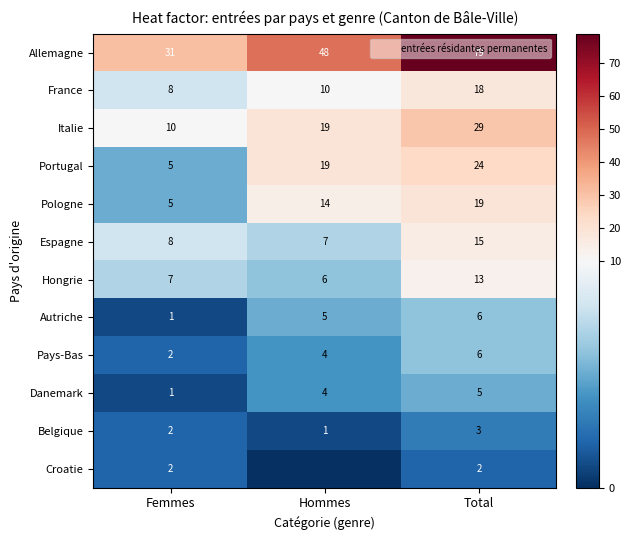

Which label corresponds to the largest value in the chart?

Total